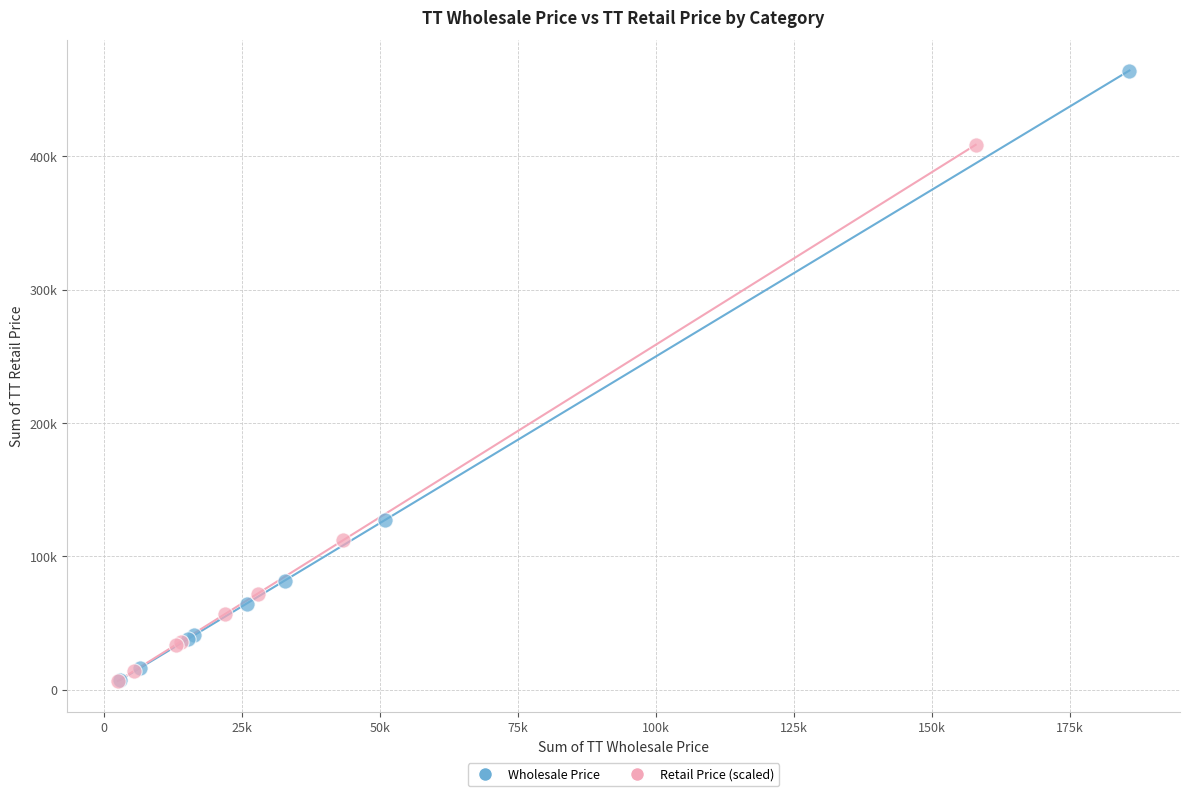

Which series has the widest spread of Y values?

Wholesale Price